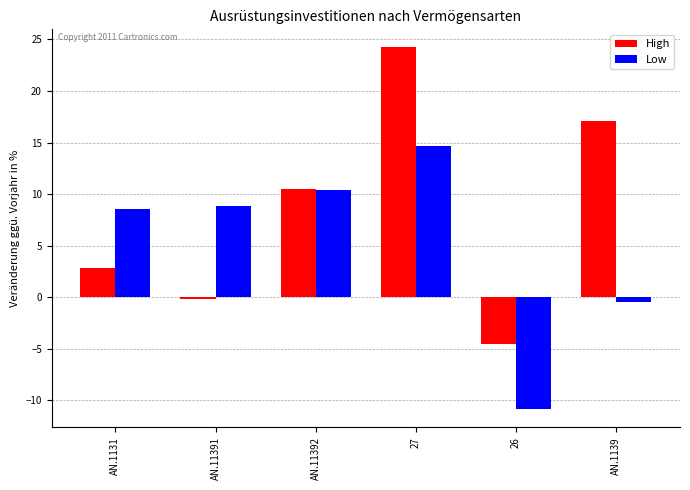

List the series in order of their peak value, lowest first.

Low, High